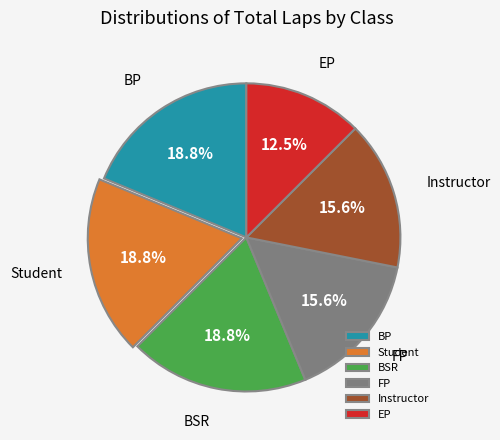

What percentage is NOT represented by EP?

87.5%